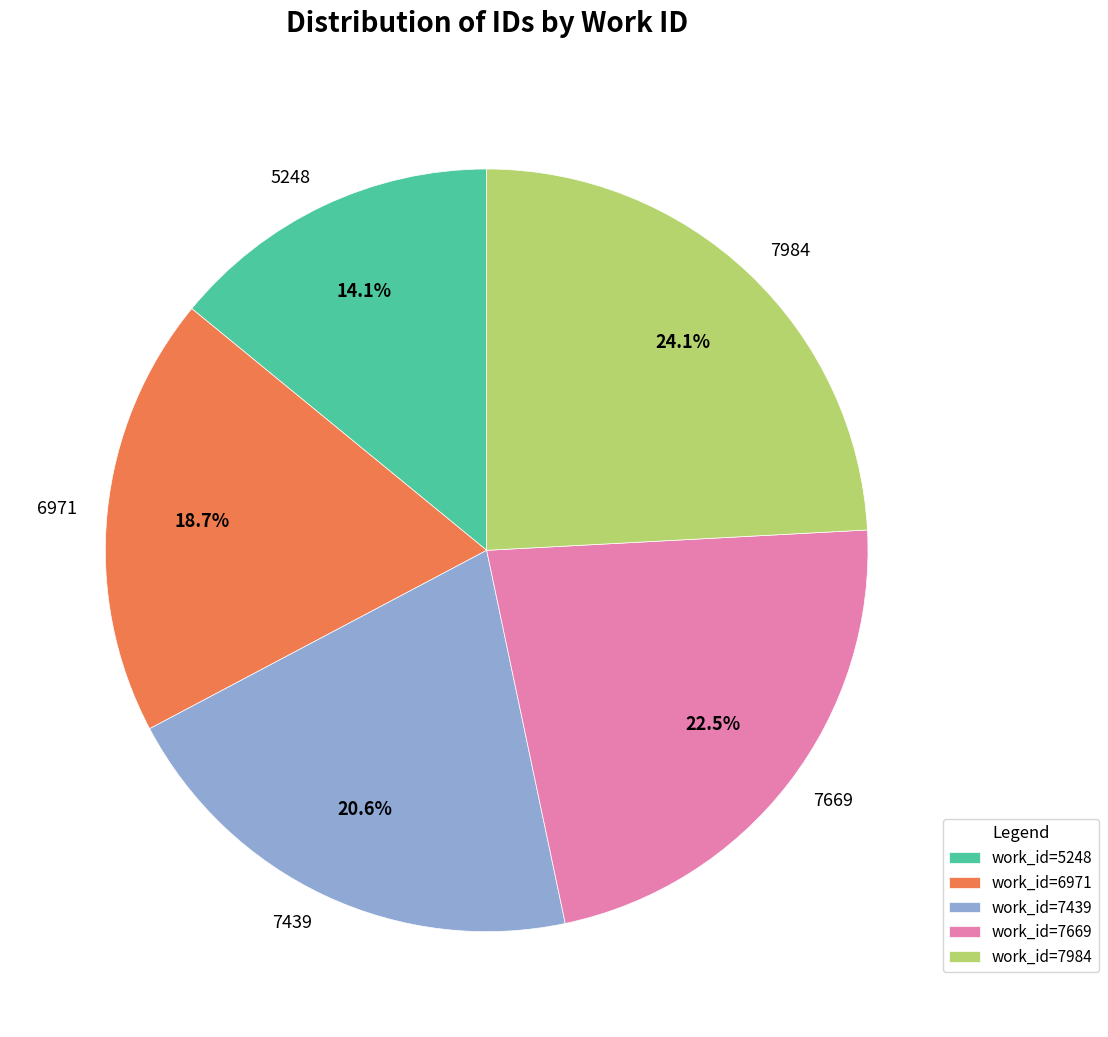

Does 6971 represent more than half of the total?

No